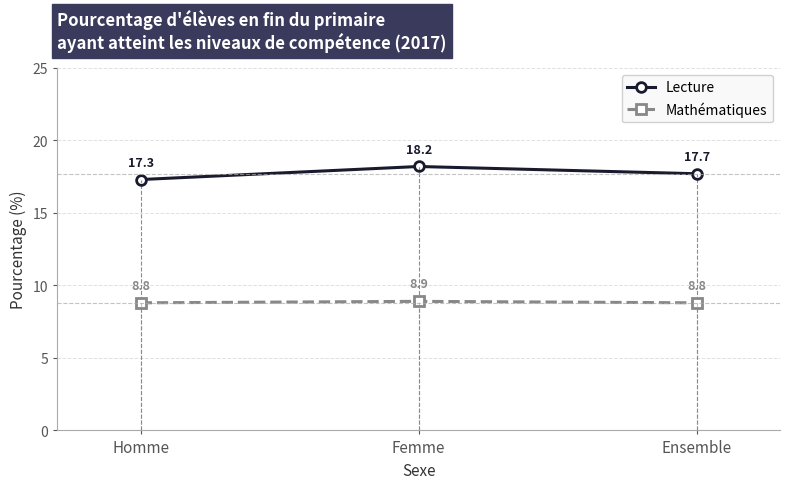

Reading right to left, what are all the values shown in this chart?

Lecture: Ensemble=17.7	Femme=18.2	Homme=17.3
Mathématiques: Ensemble=8.8	Femme=8.9	Homme=8.8